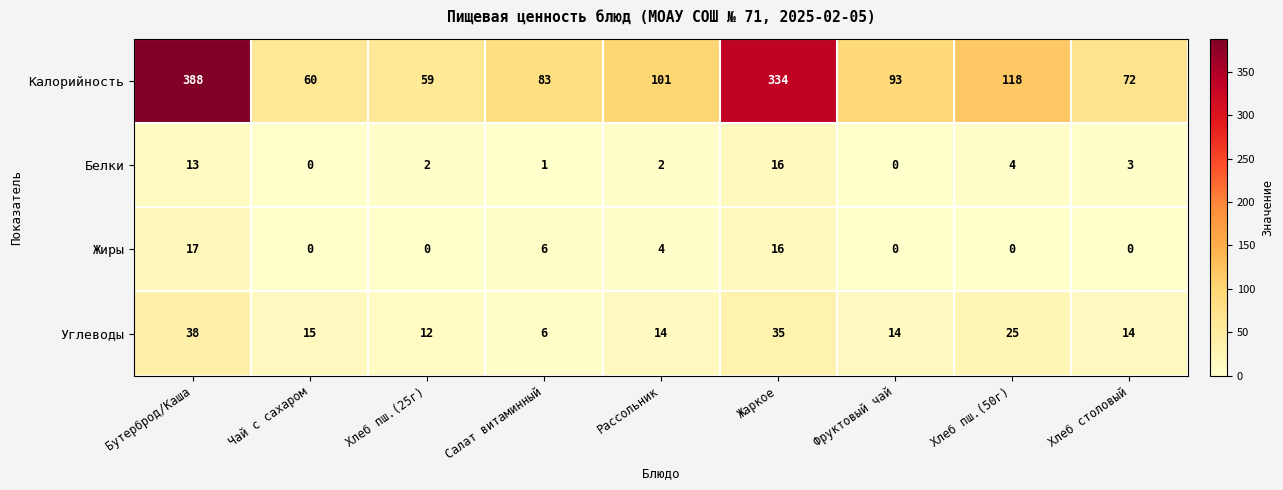

Between Бутерброд/Каша and Жаркое, which series saw the biggest shift?

Калорийность